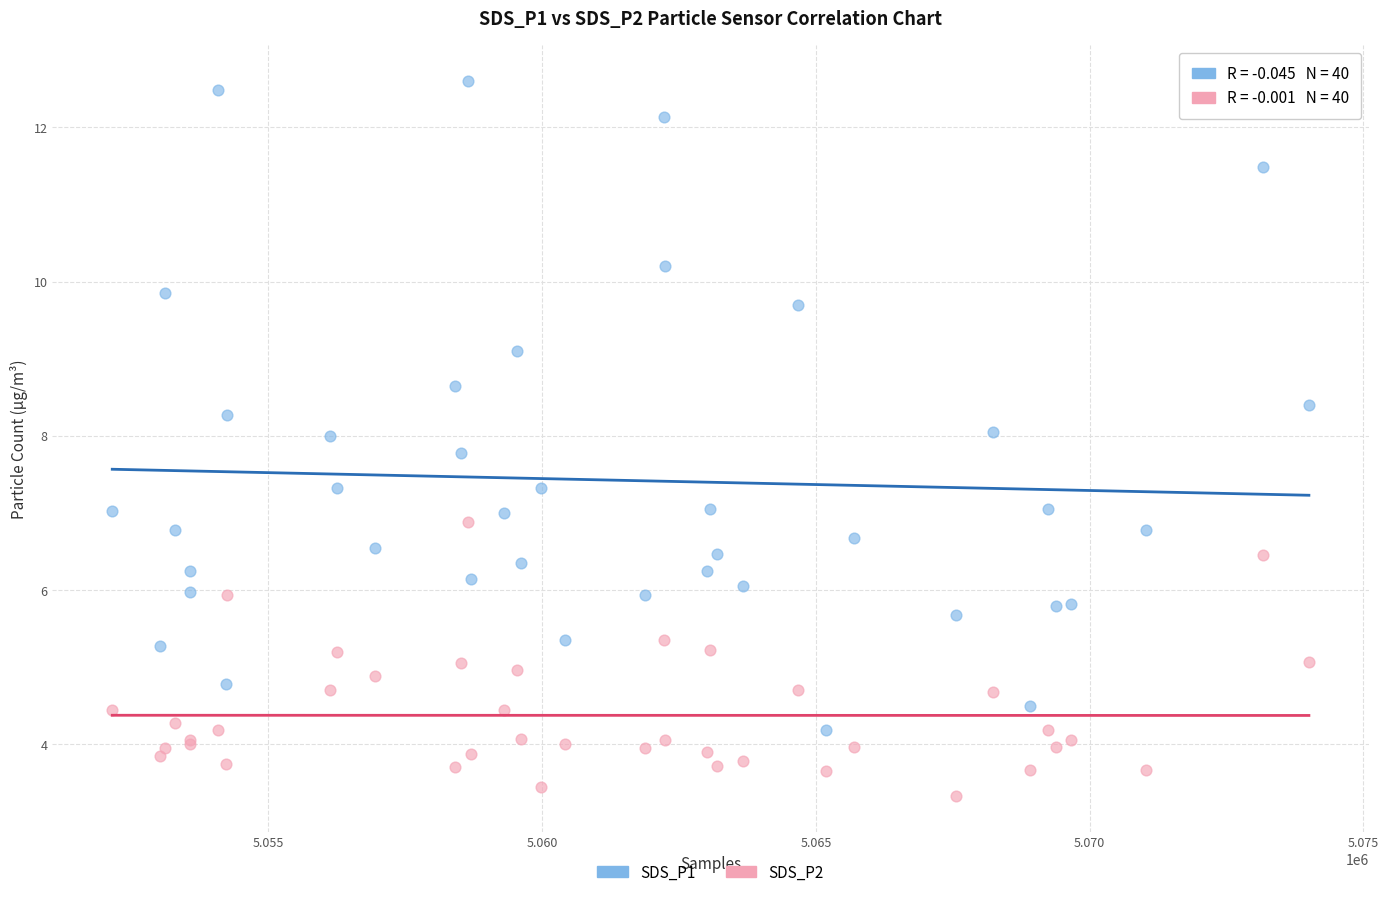

What is the X range (max minus min) for the scatter plot?

21855.0